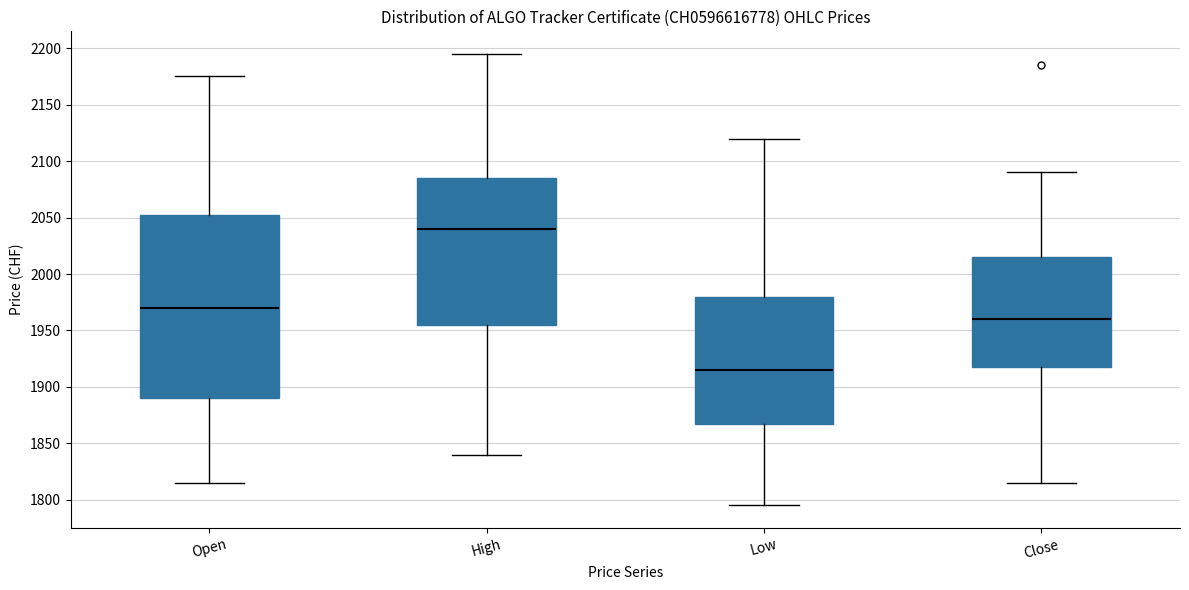

Reading left to right, transcribe this box plot: for each box, give where its median line is, the range the box spans, and where its two whiskers end, as read against the y-axis. The values are not printed on the chart, so give them approximately, as read against the axis.

Open: median 1970, box 1890 to 2055, whiskers 1815 to 2175
High: median 2040, box 1955 to 2085, whiskers 1840 to 2195
Low: median 1915, box 1870 to 1980, whiskers 1795 to 2120
Close: median 1960, box 1920 to 2015, whiskers 1815 to 2090